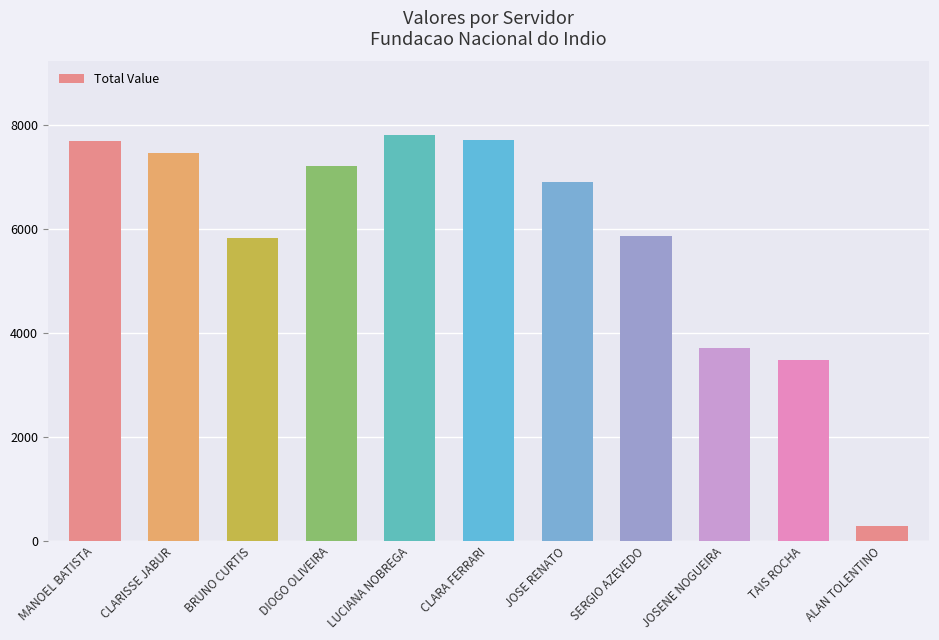

What is the change in value from DIOGO OLIVEIRA to CLARA FERRARI?

+485.0